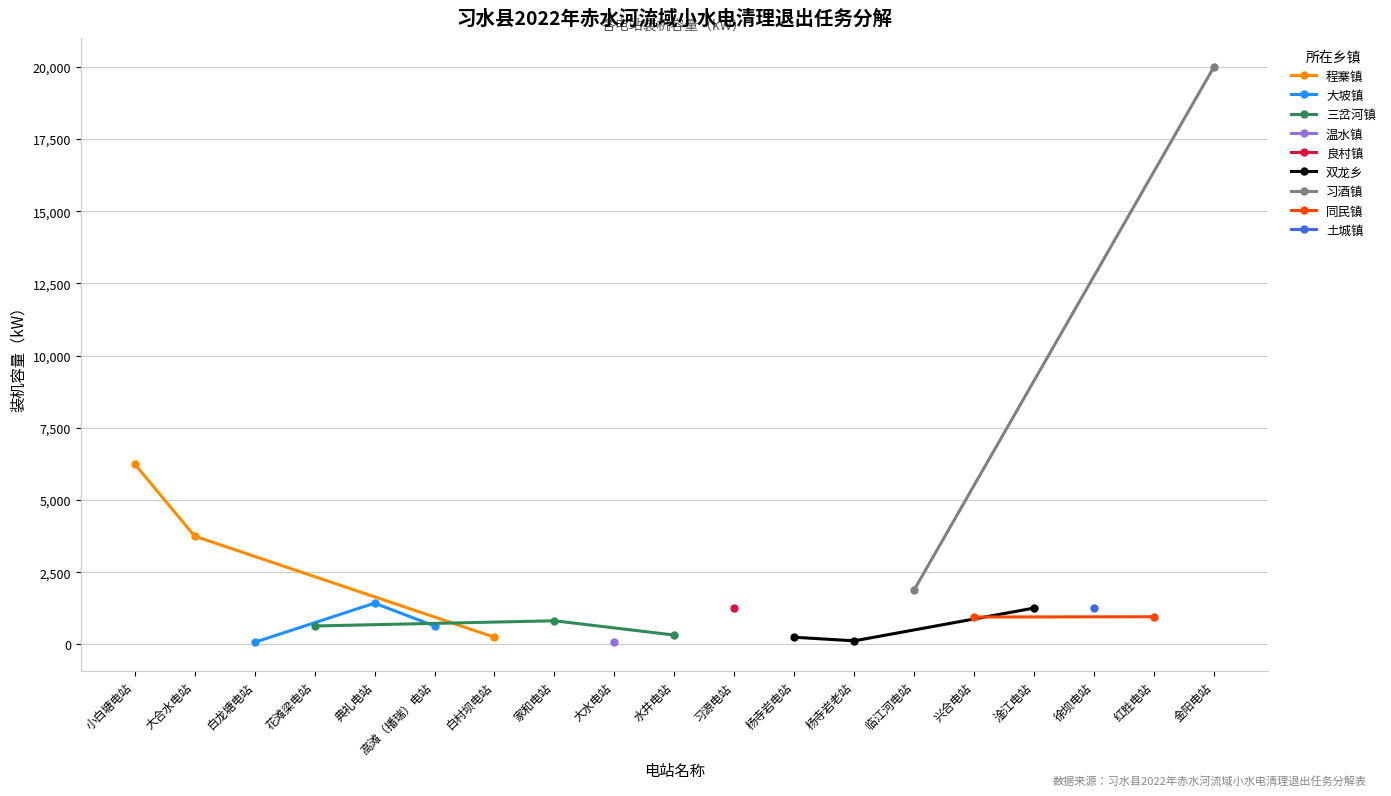

What is the value of the 7th point from the left?

250